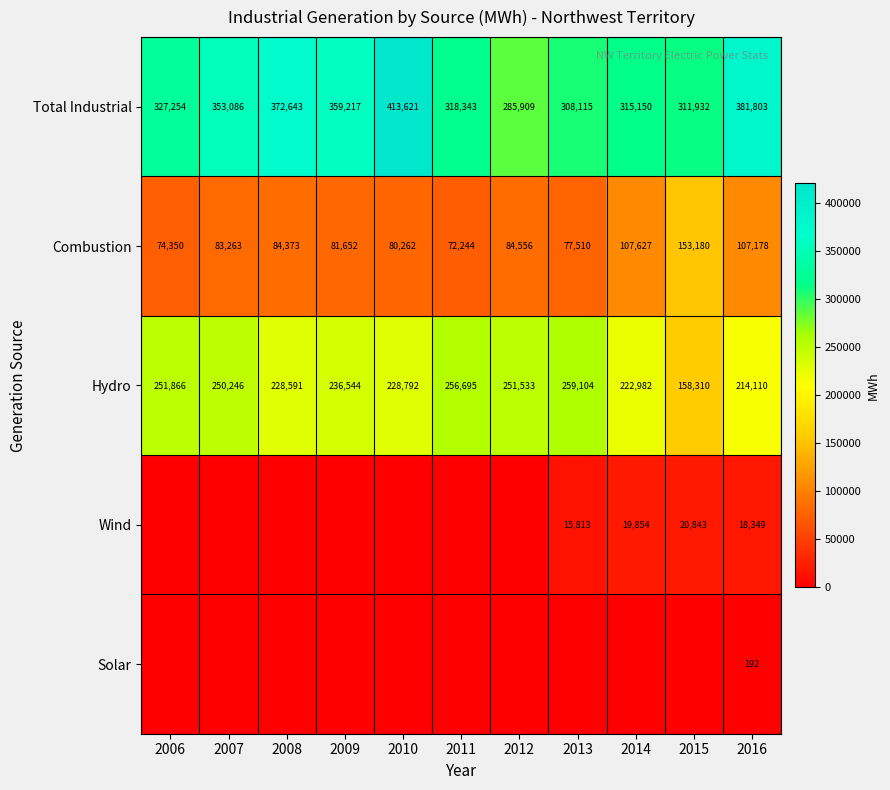

Count the number of categories in the chart.

11